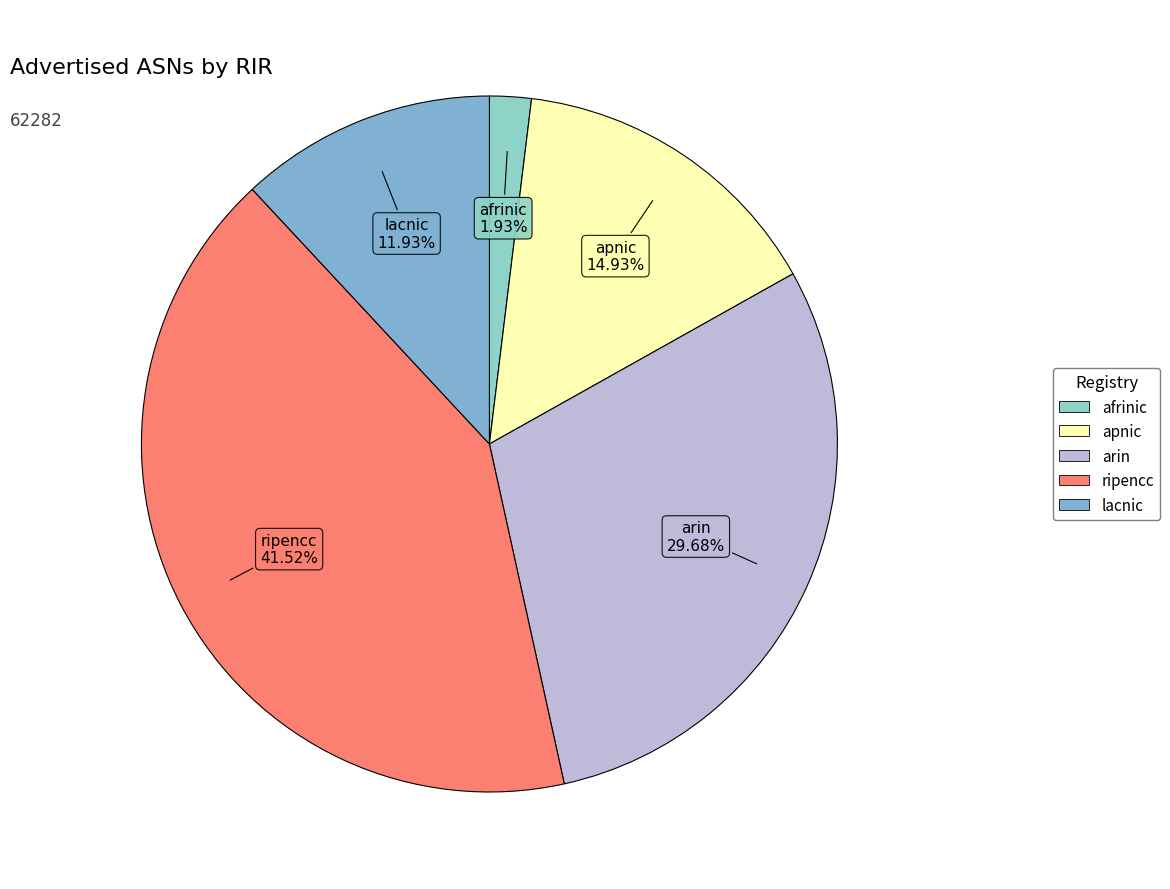

The lacnic slice represents 12% of the pie. True or false?

True